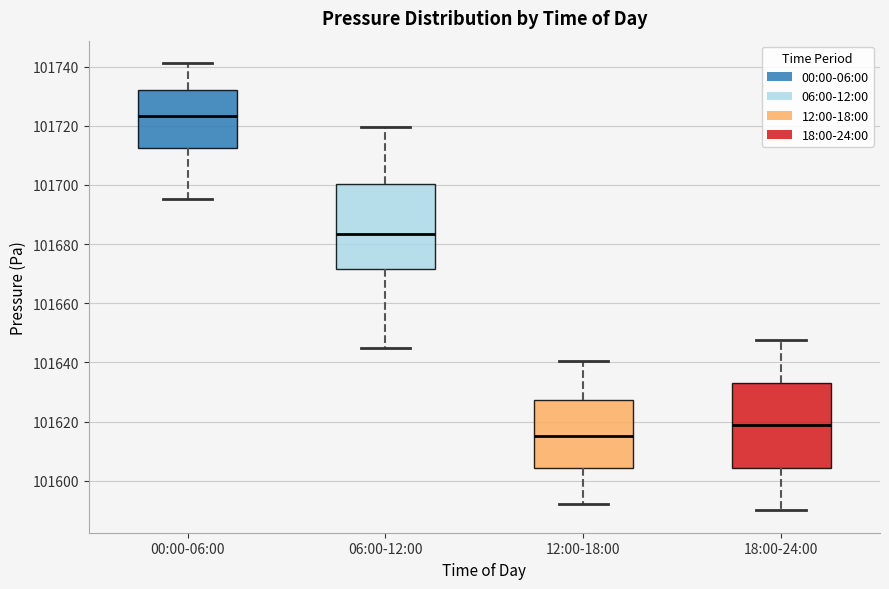

Reading left to right, read every box against the y-axis: the position of its median line, the range the box covers, and the ends of its whiskers. The values are not printed on the chart, so give them approximately, as read against the axis.

00:00-06:00: median 101724, box 101712 to 101732, whiskers 101696 to 101742
06:00-12:00: median 101684, box 101672 to 101700, whiskers 101646 to 101720
12:00-18:00: median 101616, box 101604 to 101628, whiskers 101592 to 101640
18:00-24:00: median 101618, box 101604 to 101634, whiskers 101590 to 101648